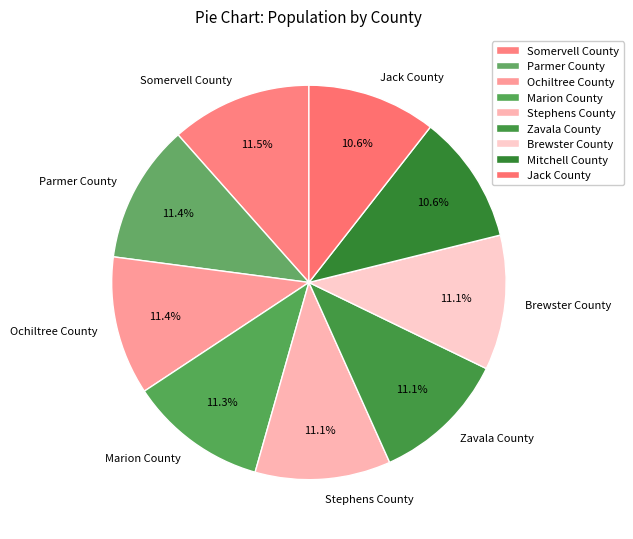

To the nearest percent, what is the difference between the Jack County and Marion County slice percentages?

1%